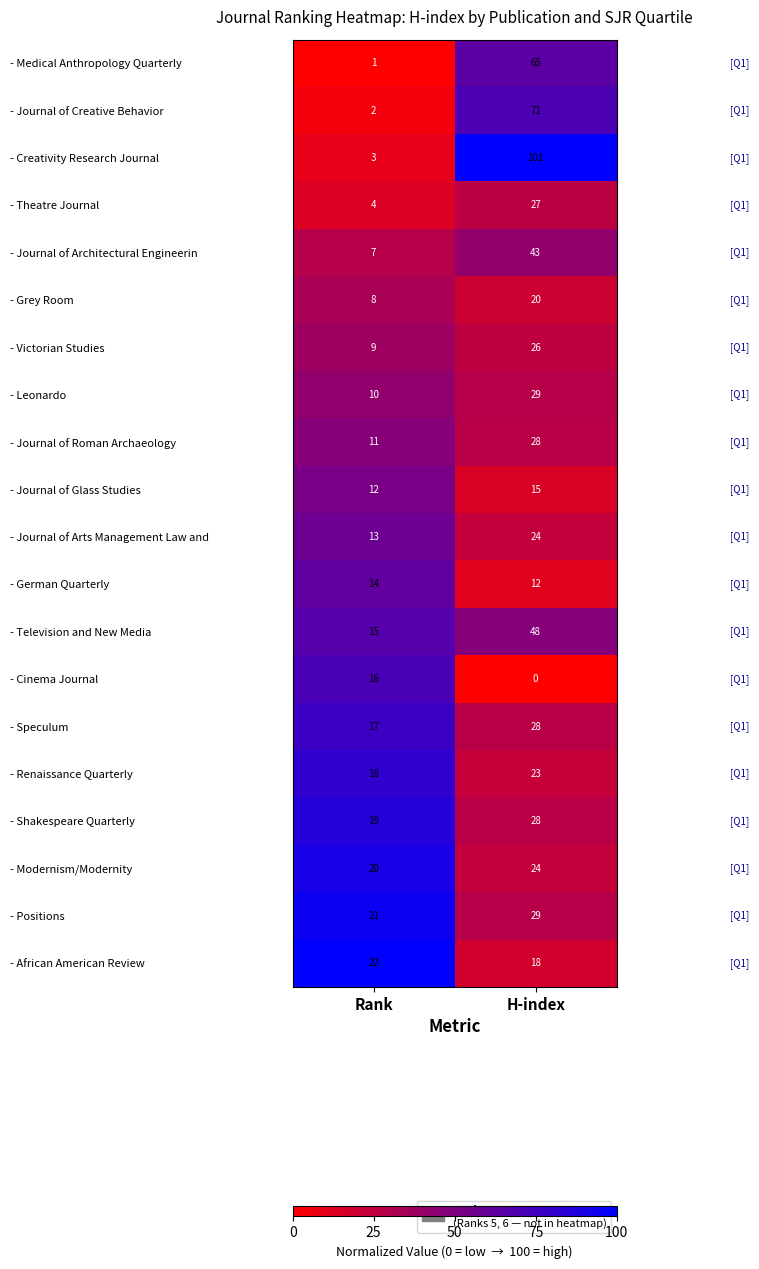

What is the sum of the - Cinema Journal values at H-index and Rank?

16